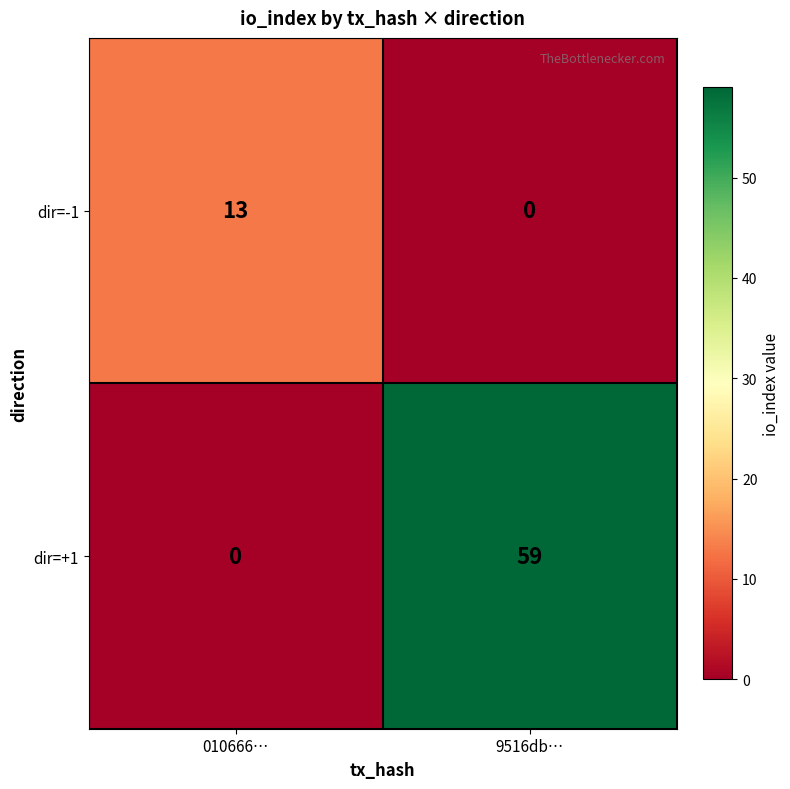

How many values in dir=-1 are above zero?

1